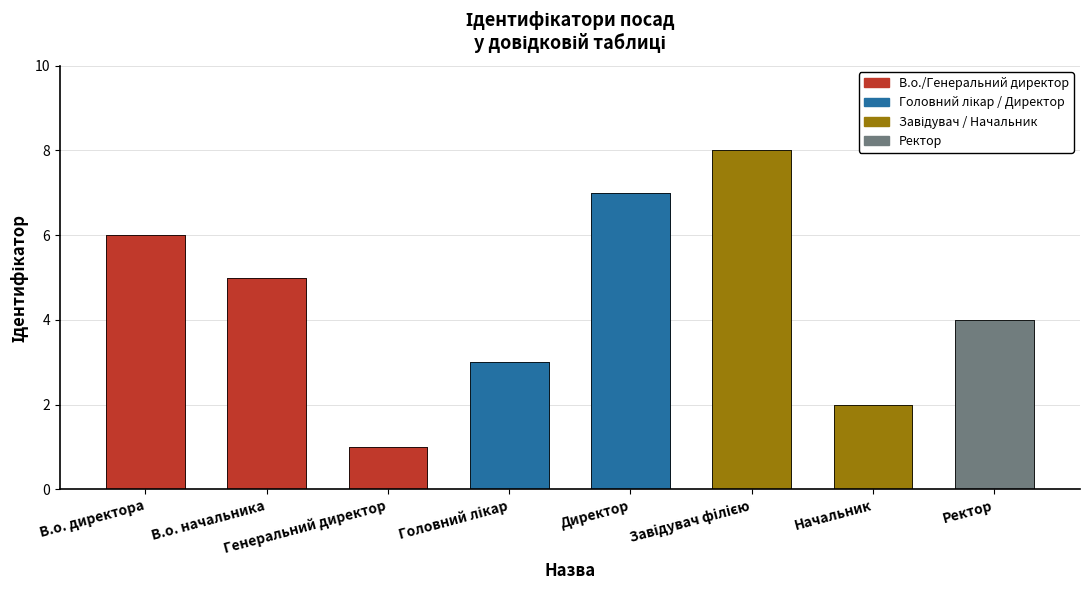

What is the average value?

4